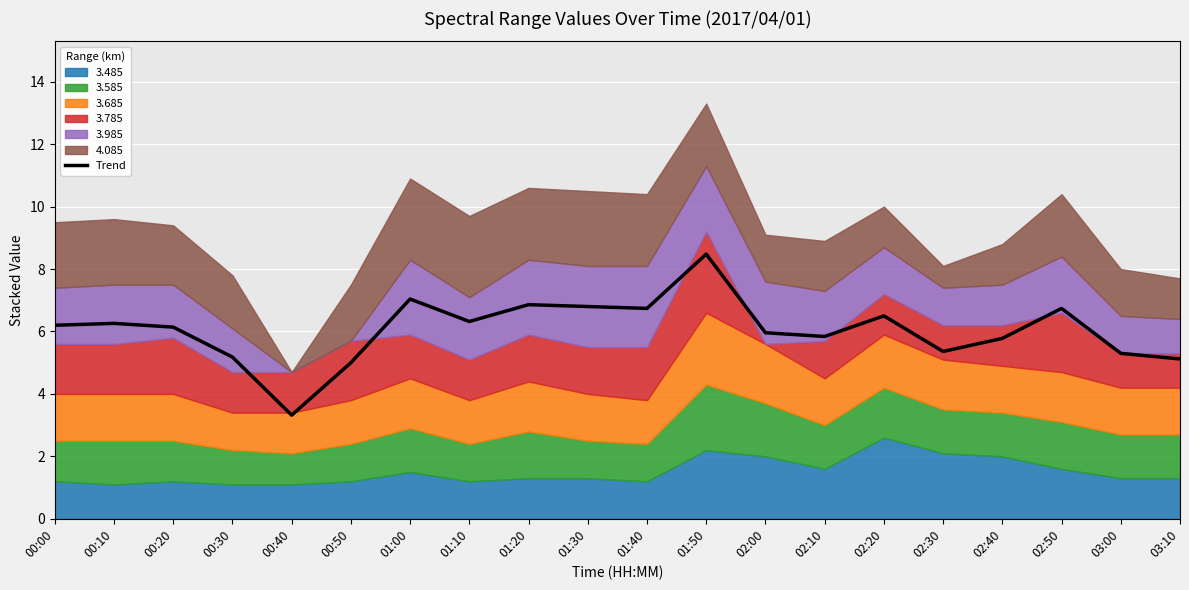

Which category has the highest value in the Trend series?

01:50